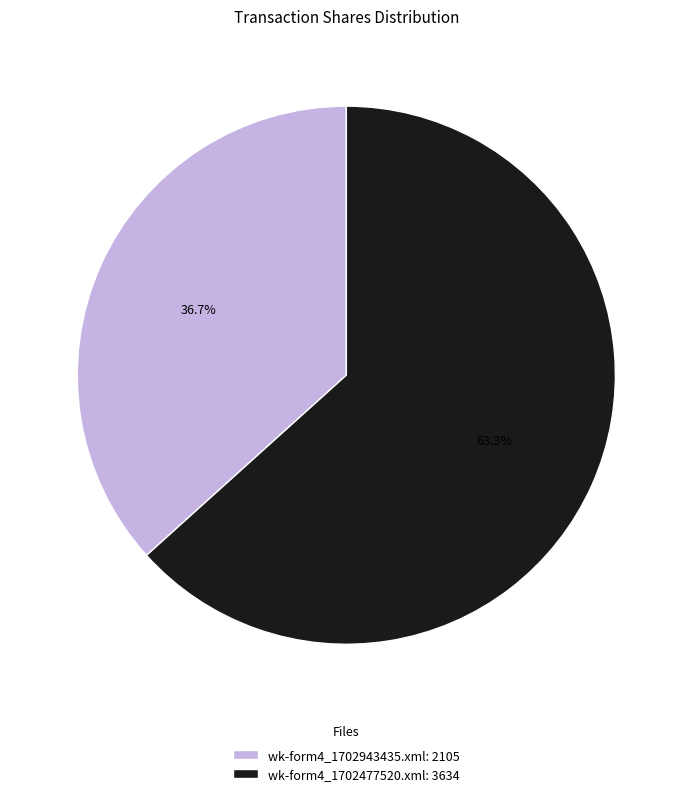

The wk-form4_1702943435.xml slice represents 43% of the pie. True or false?

False